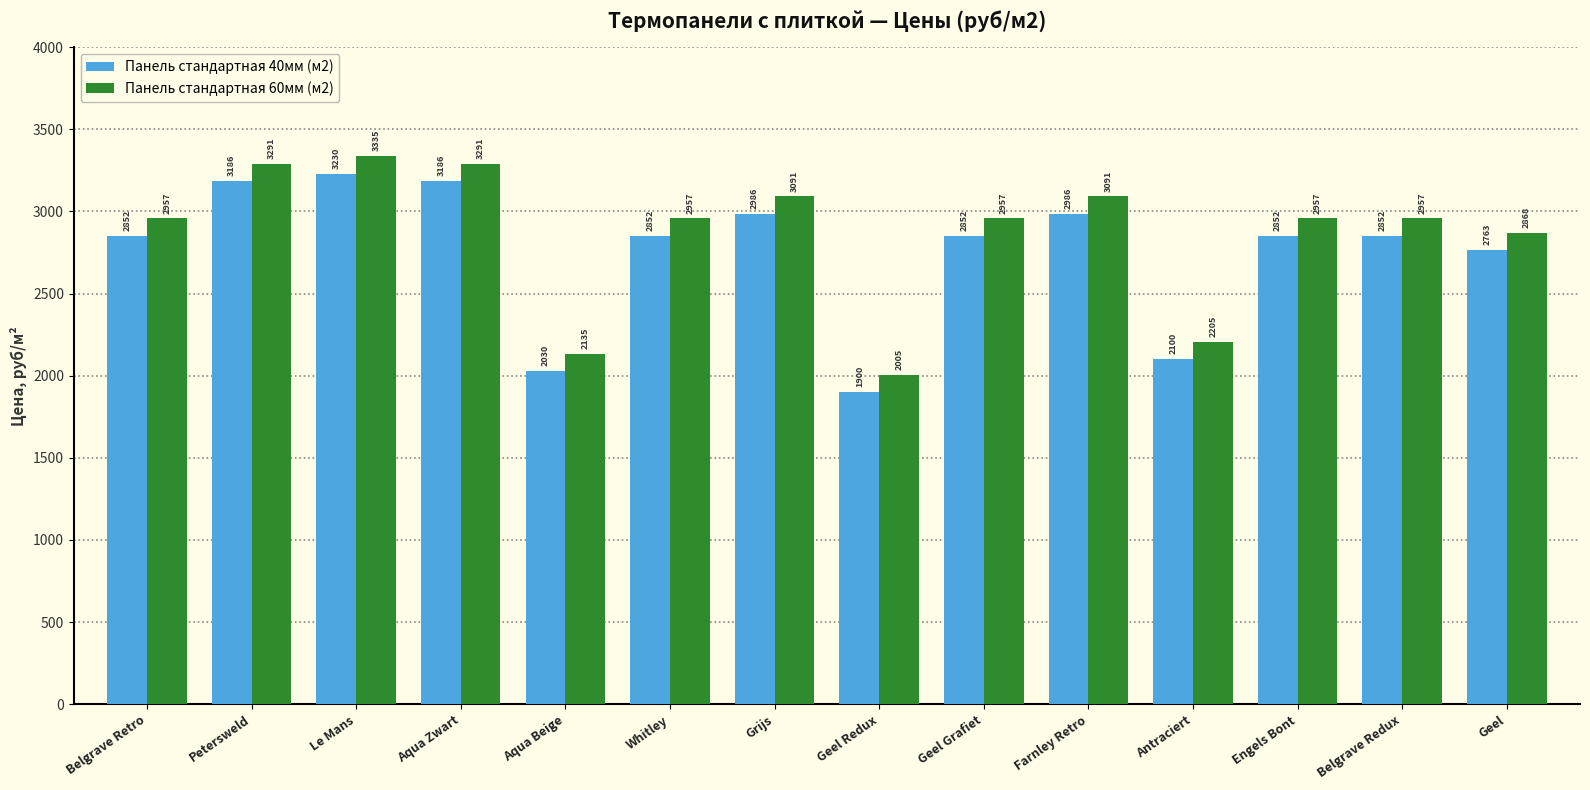

What is the label of the 4th bar from the left?

Aqua Zwart